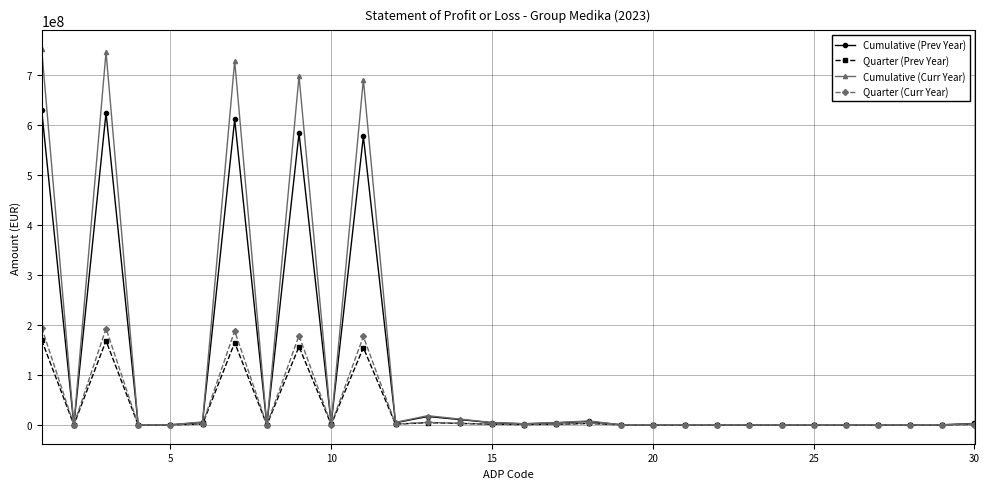

What is the maximum value shown in the chart?

751552415